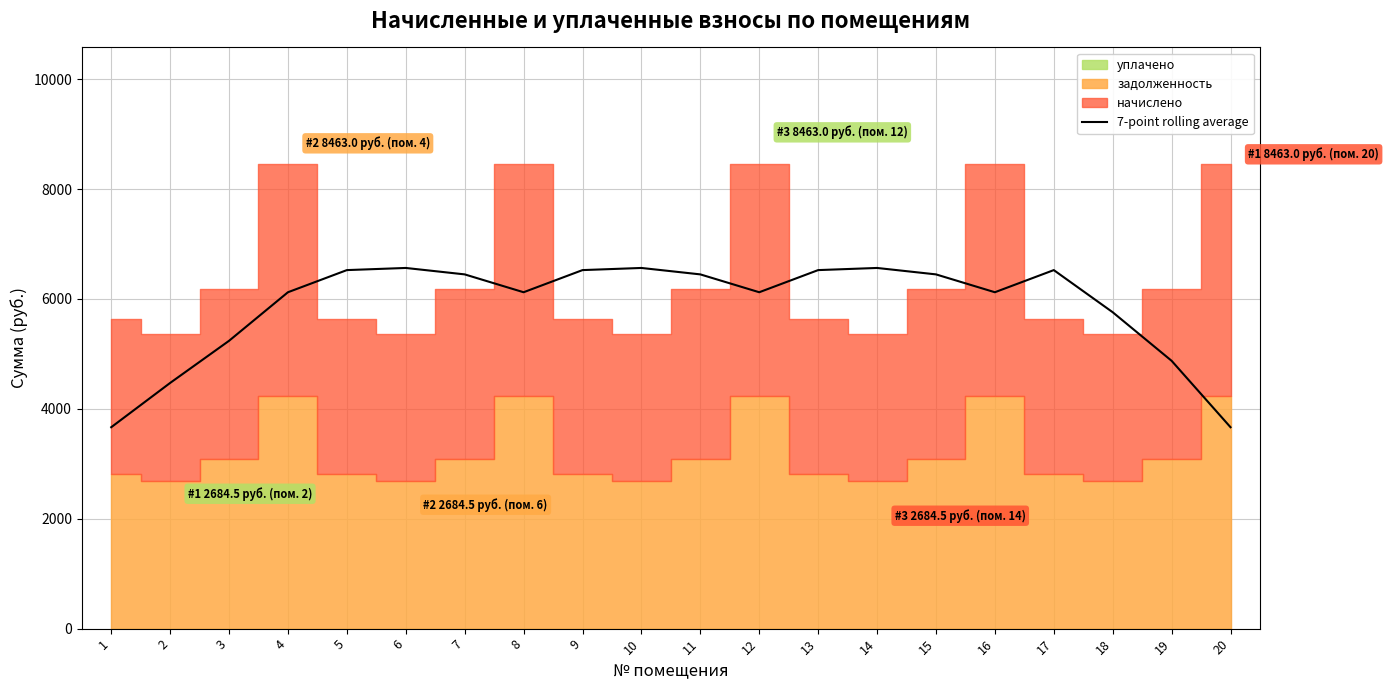

Rank the categories by value from highest to lowest.

6, 10, 14, 5, 9, 13, 17, 7, 11, 15, 4, 8, 12, 16, 18, 3, 19, 2, 1, 20